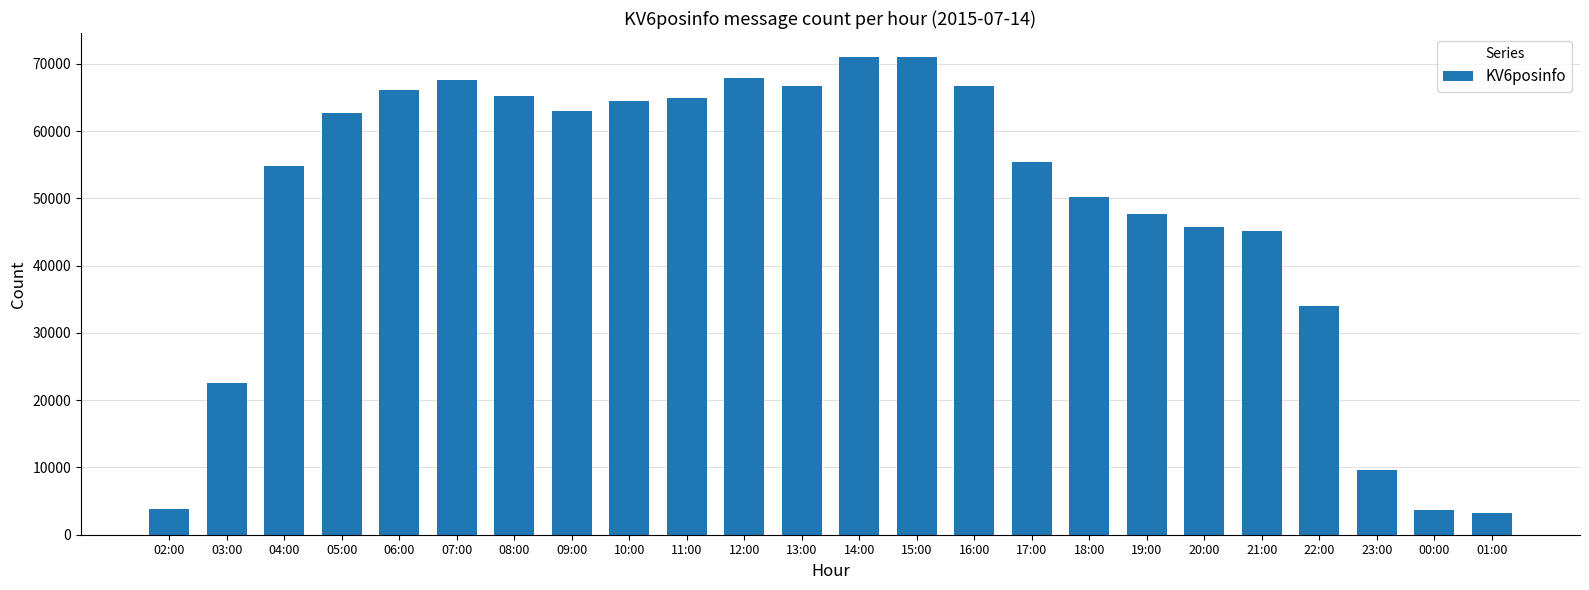

What is the minimum value shown in the chart?

3288